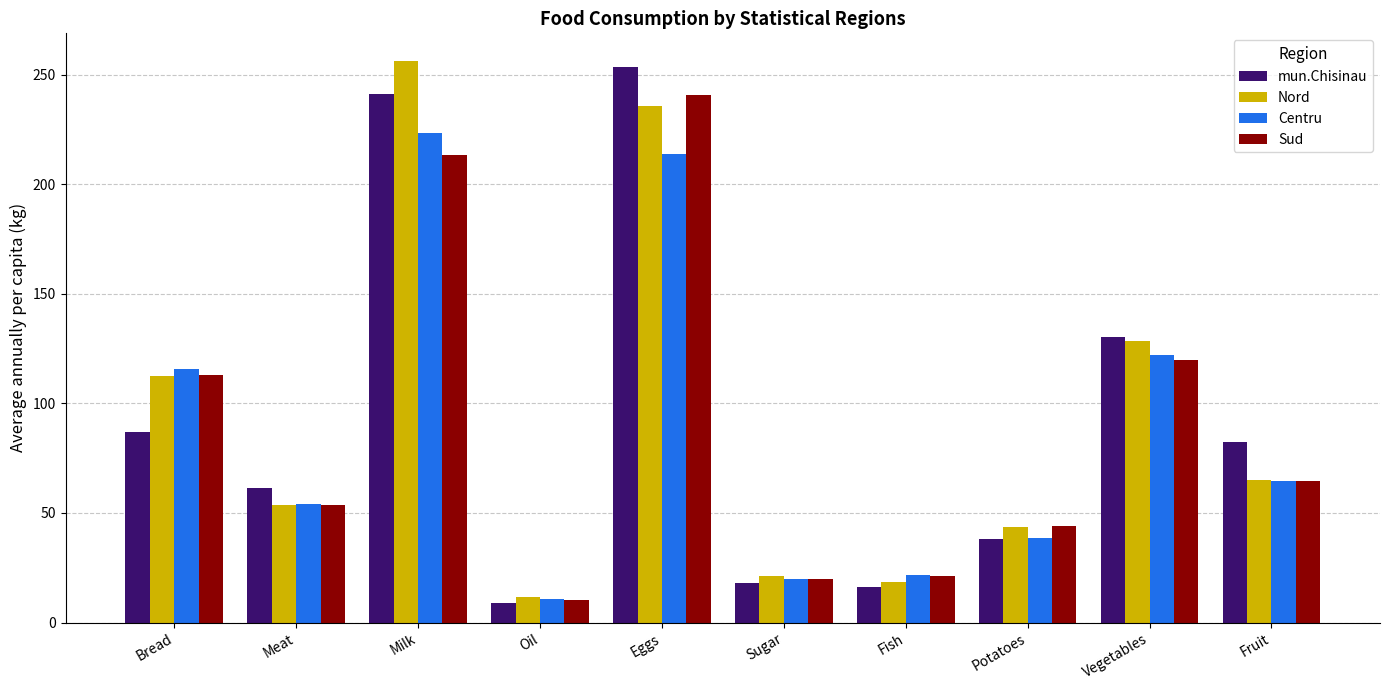

What is the difference between the highest and lowest values at Bread?

29.0